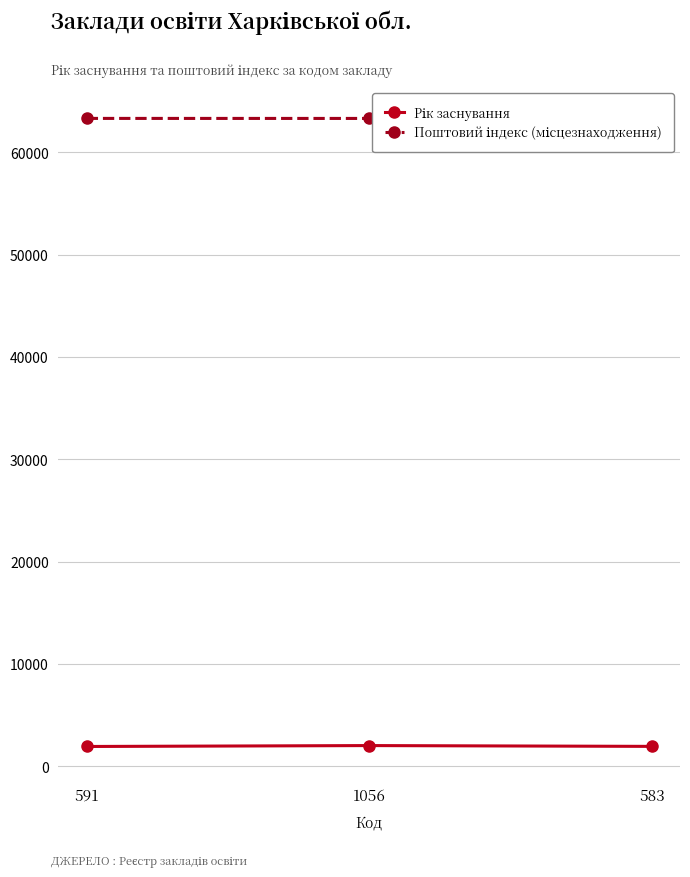

Which series has the largest range (max minus min)?

Рік заснування